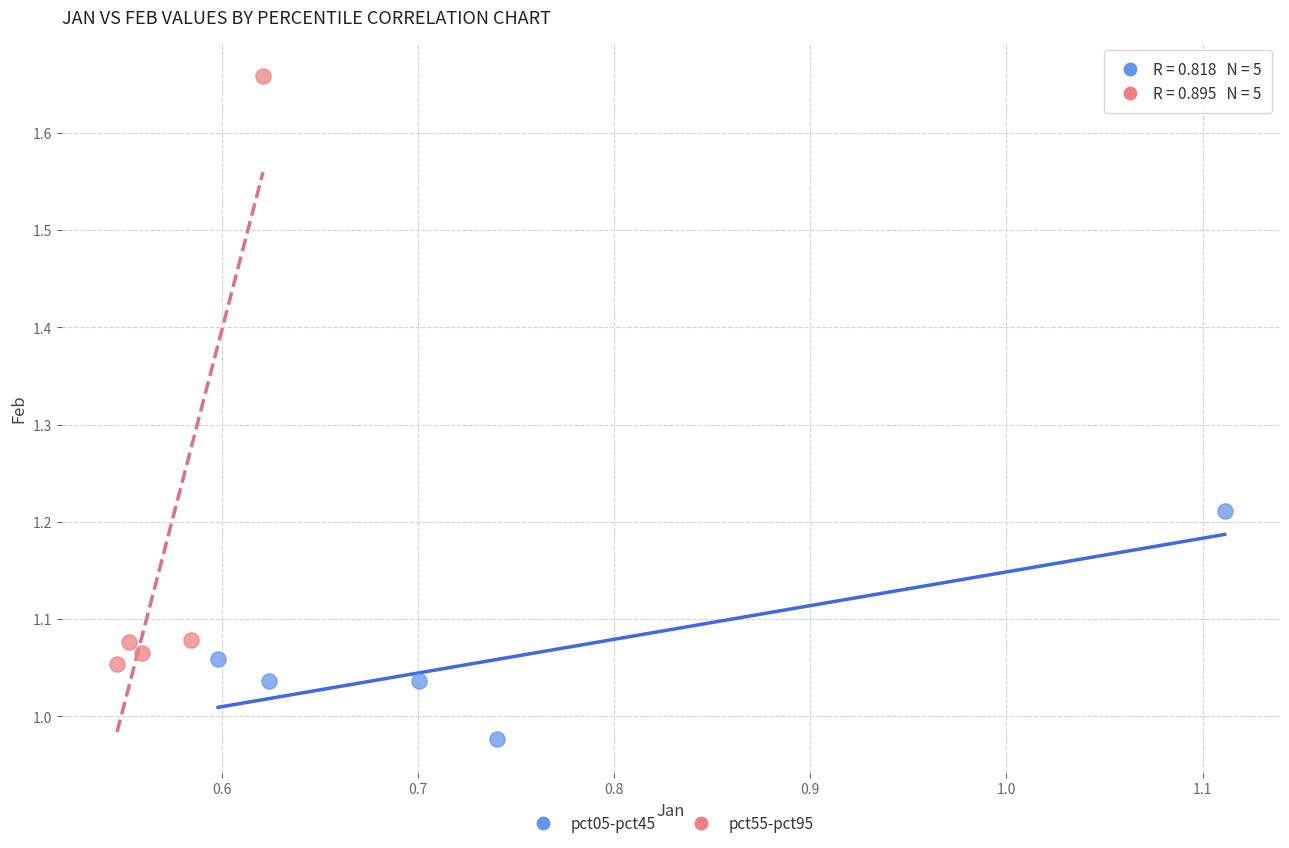

Which series contains the lowest Y value?

pct05-pct45